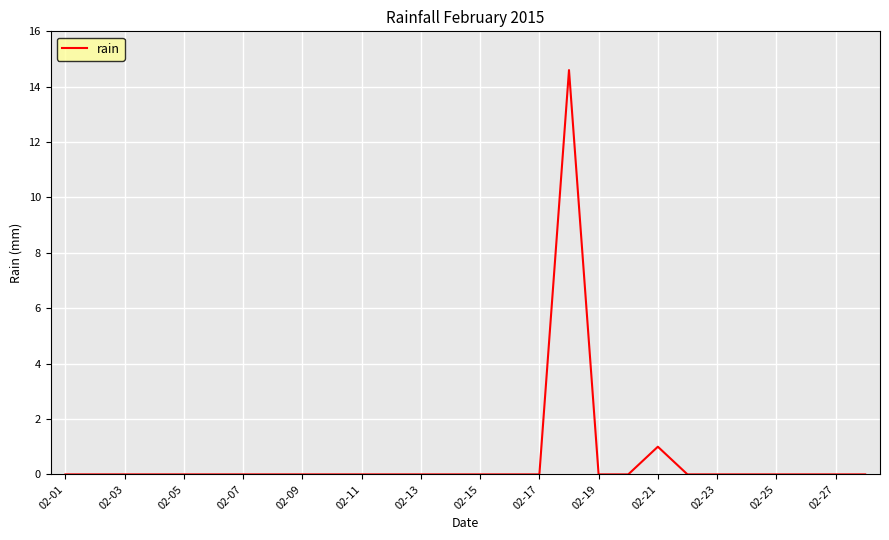

What is the difference between the maximum and minimum values?

14.6